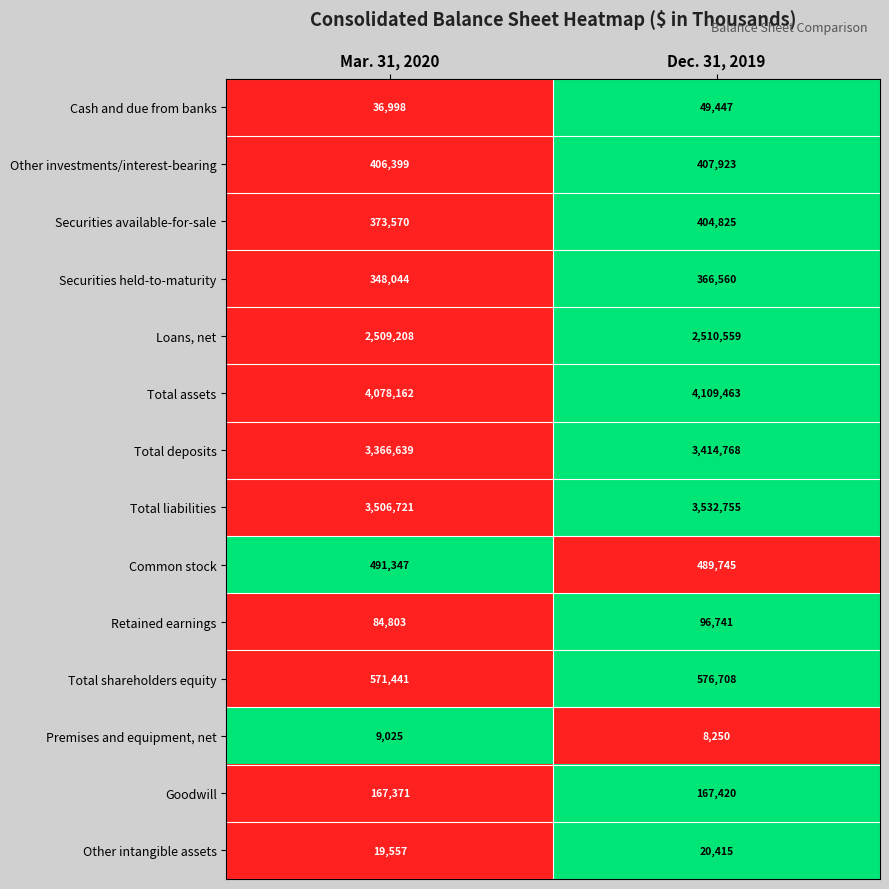

Read the Total liabilities value at Dec. 31, 2019.

3532755